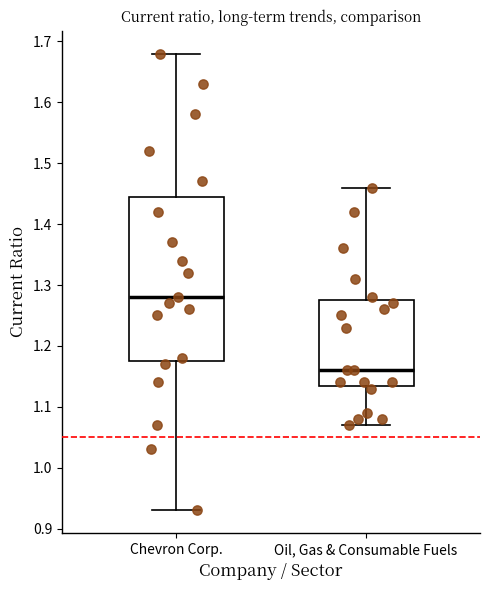

Reading left to right, transcribe this box plot: for each box, give where its median line is, the range the box spans, and where its two whiskers end, as read against the y-axis. The values are not printed on the chart, so give them approximately, as read against the axis.

Chevron Corp.: median 1.28, box 1.18 to 1.45, whiskers 0.93 to 1.68
Oil, Gas & Consumable Fuels: median 1.16, box 1.14 to 1.28, whiskers 1.07 to 1.46